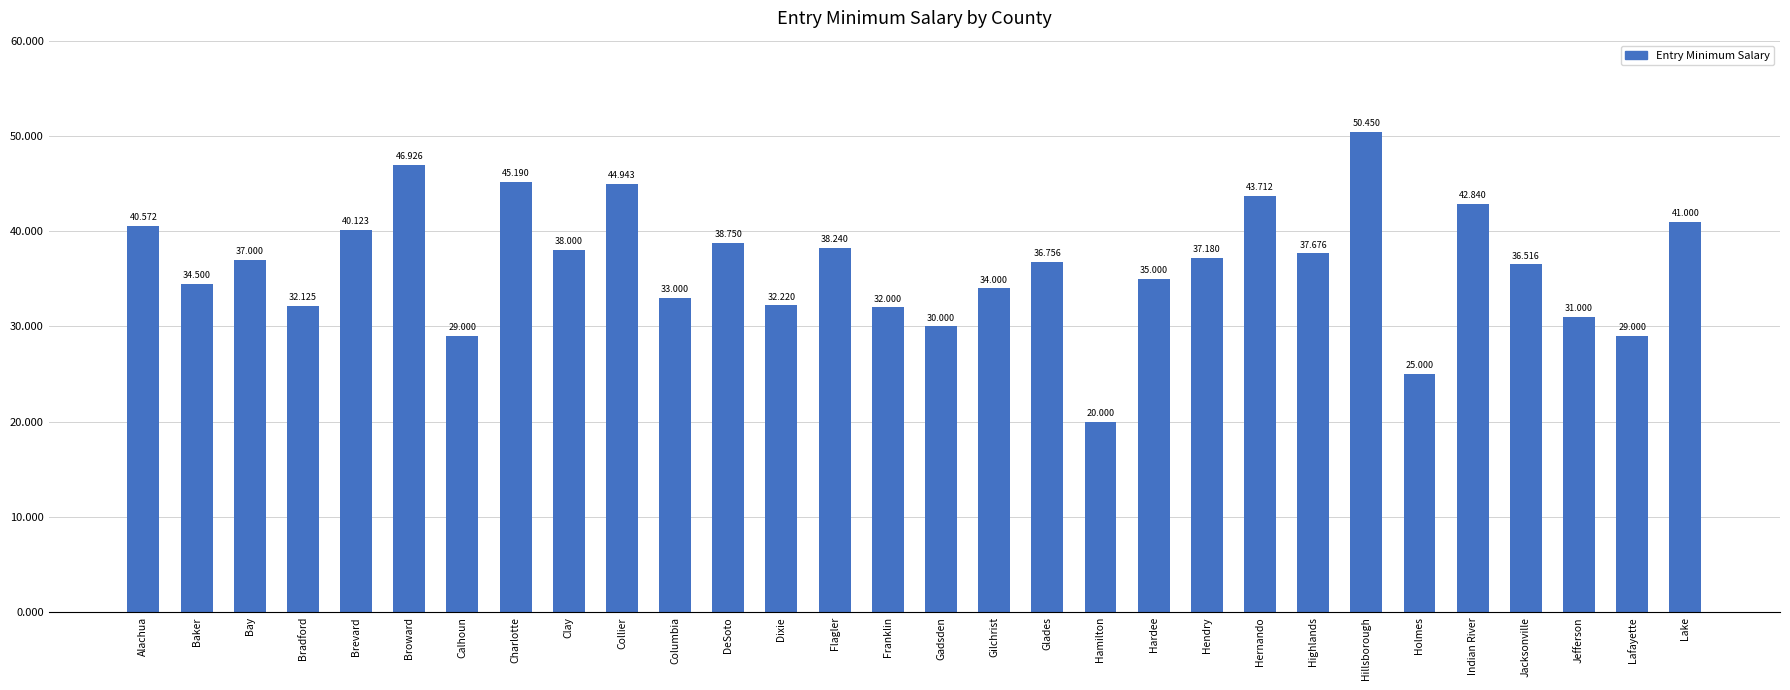

Are the bars horizontal?

No